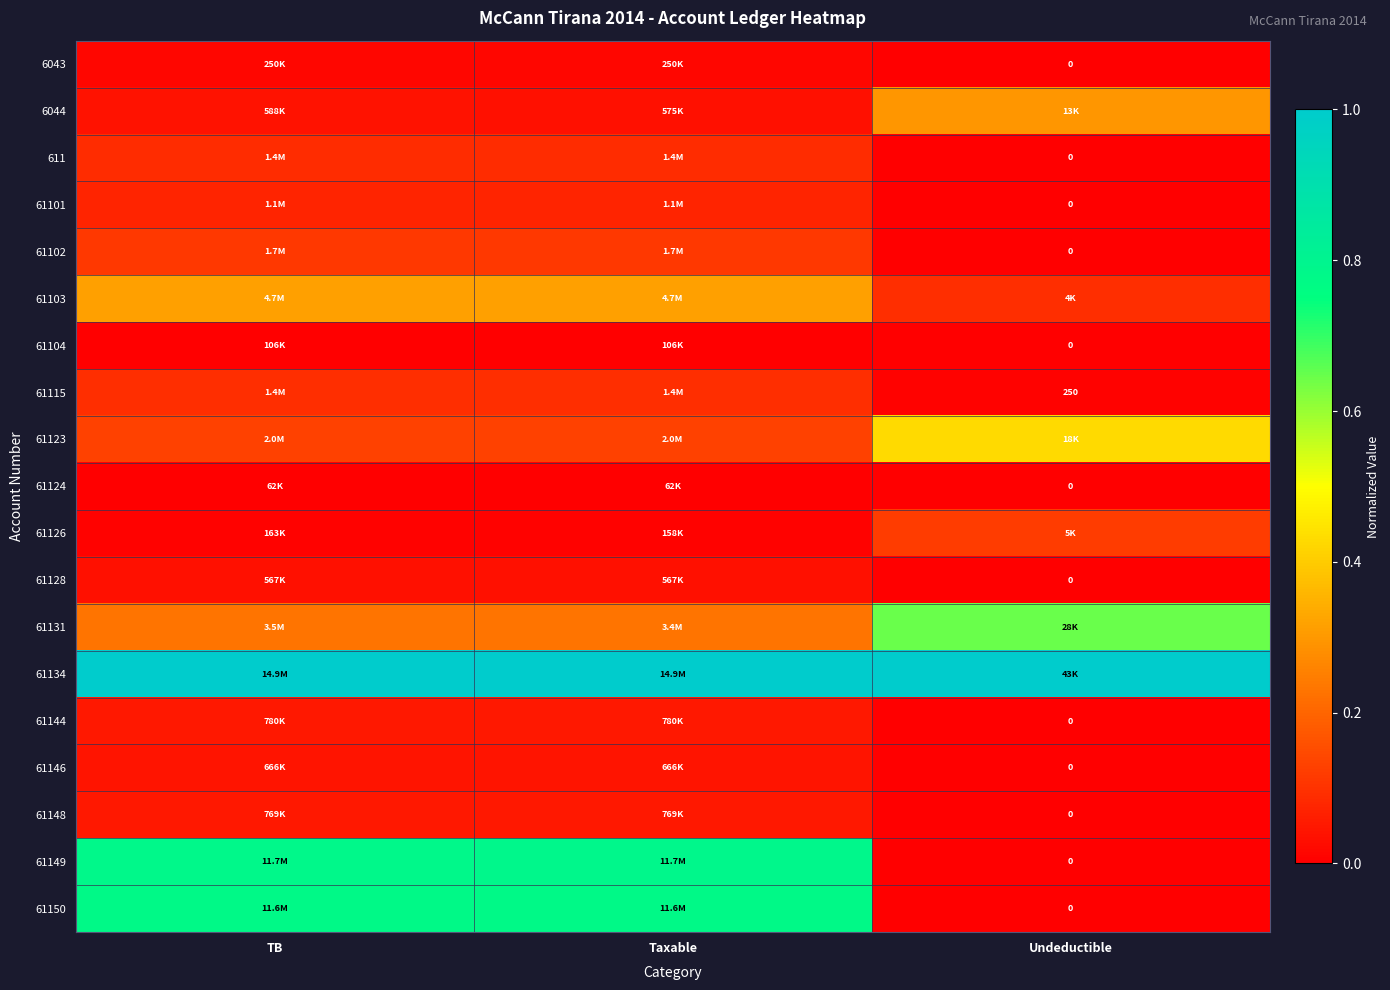

Is it true that 61131 equals 0.3 at Taxable?

False